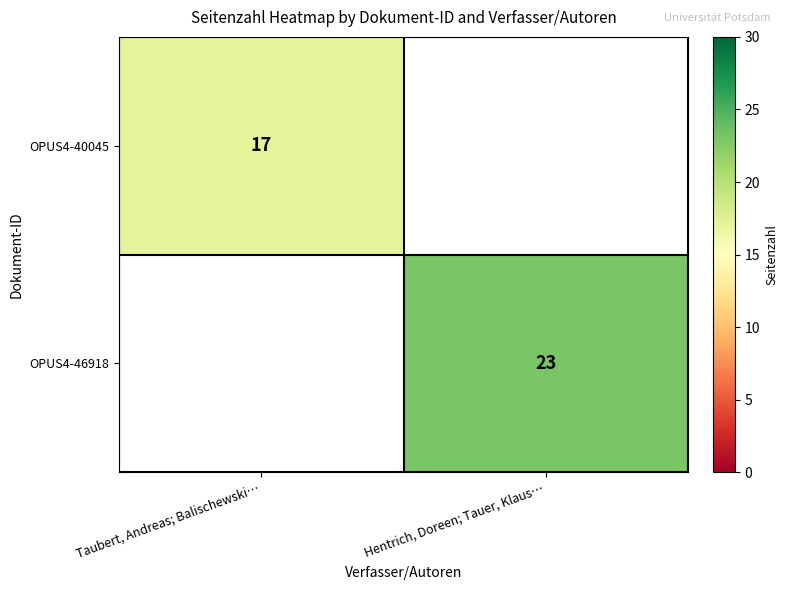

Is the value of OPUS4-40045 at Taubert, Andreas; Balischewski… greater than the value of OPUS4-46918 at Hentrich, Doreen; Tauer, Klaus…?

No